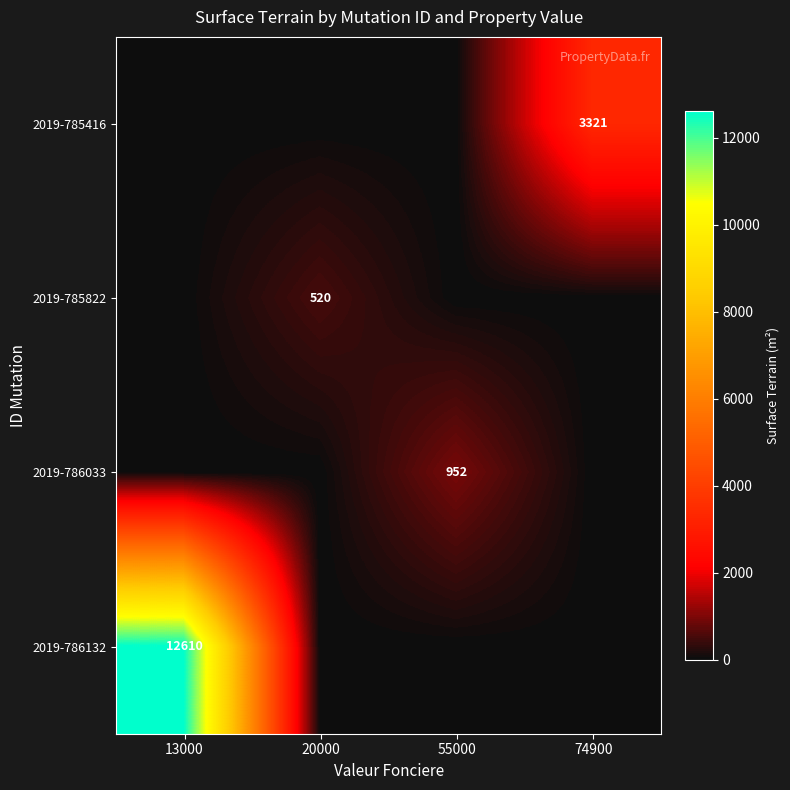

The value of 2019-786132 at 13000 is 5631. True or false?

False